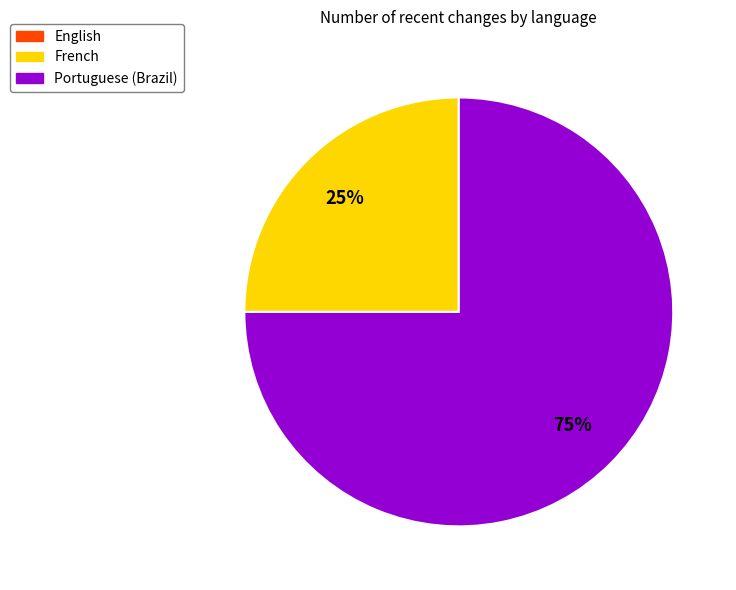

Which has a higher value, Portuguese (Brazil) or French?

Portuguese (Brazil)